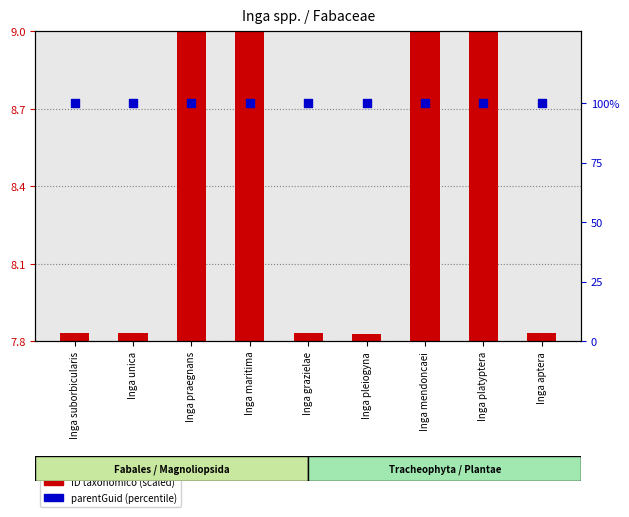

At which category is the sum across all series the highest?

Inga praegnans